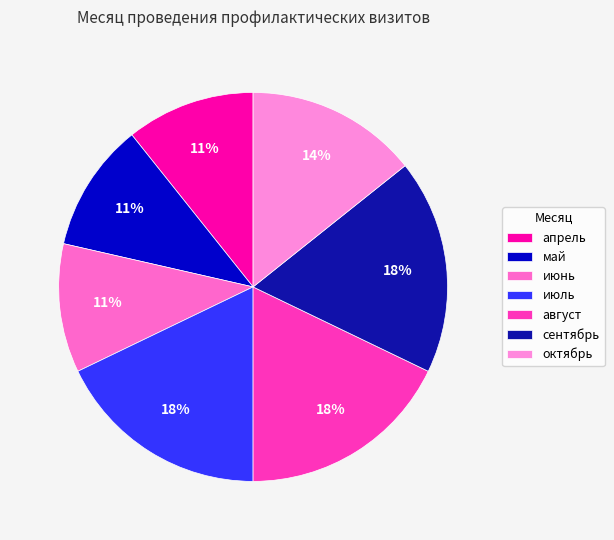

To the nearest percent, what is the difference between the largest and smallest slice percentages?

7%